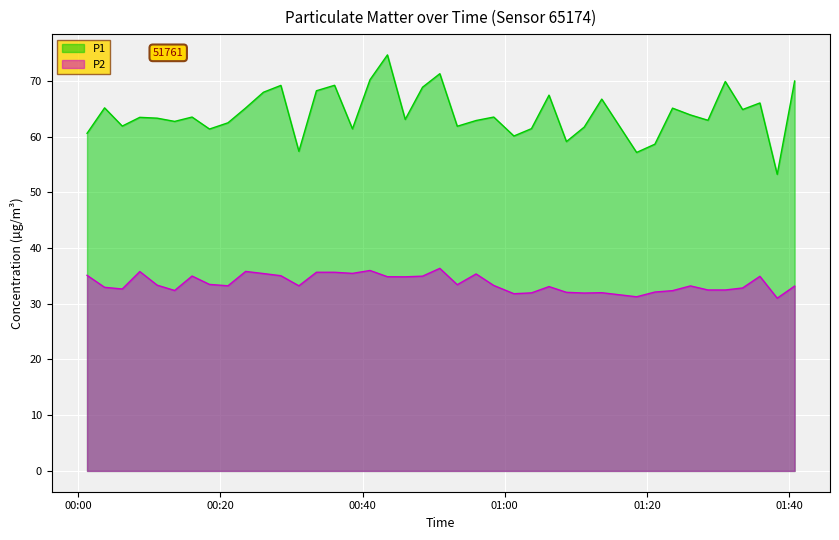

Rank the series by their average value, from highest to lowest.

P1, P2